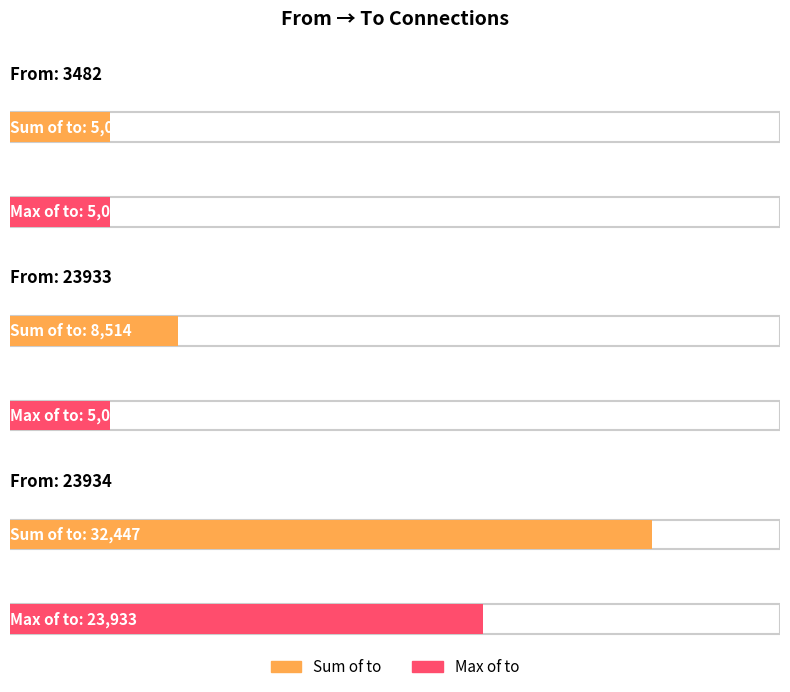

What is the sum of all values?

45993